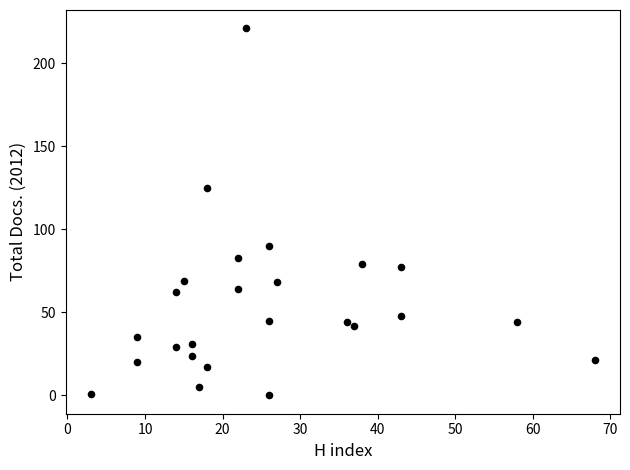

What is the range of Y values (max minus min)?

221